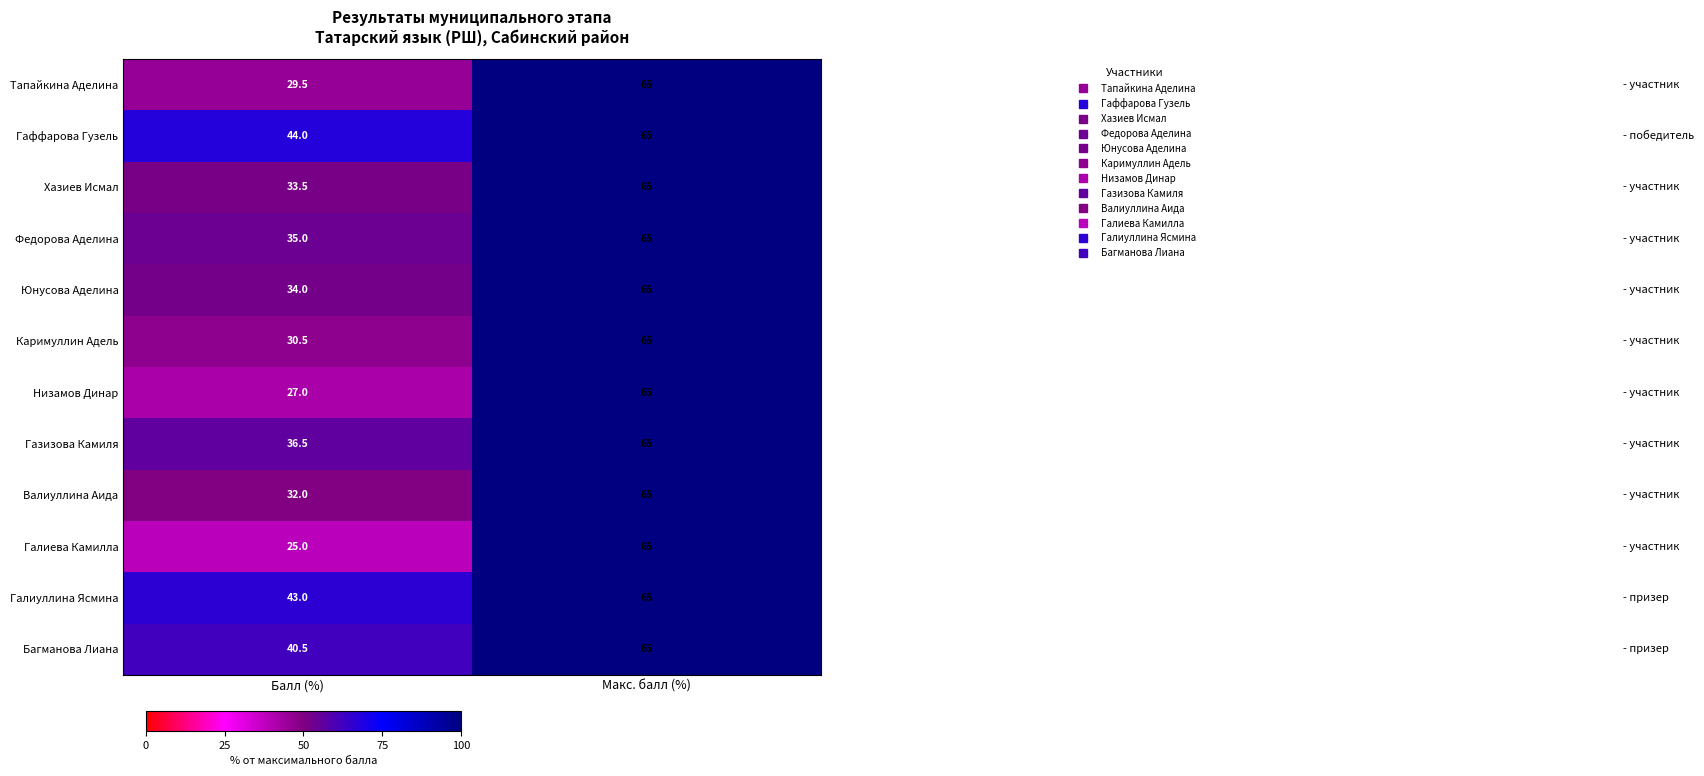

At which category is the sum across all series the highest?

Макс. балл (%)